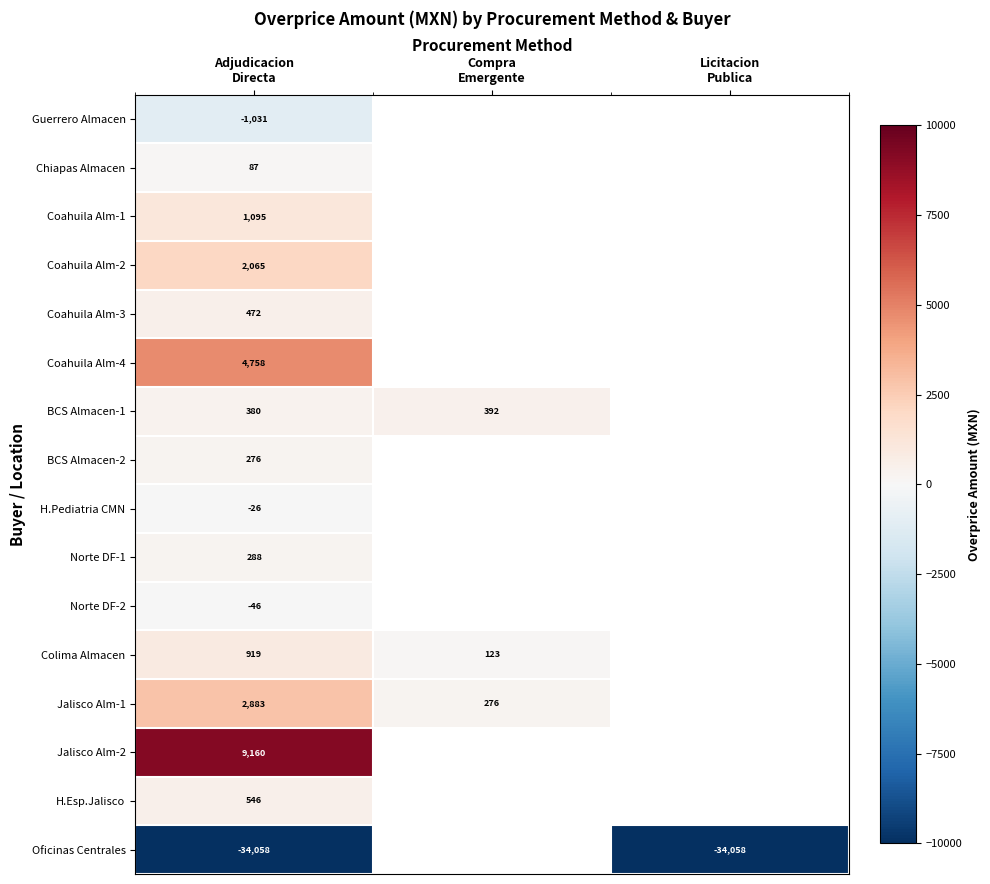

What is the difference between the highest and lowest values at Adjudicacion
Directa?

43218.0